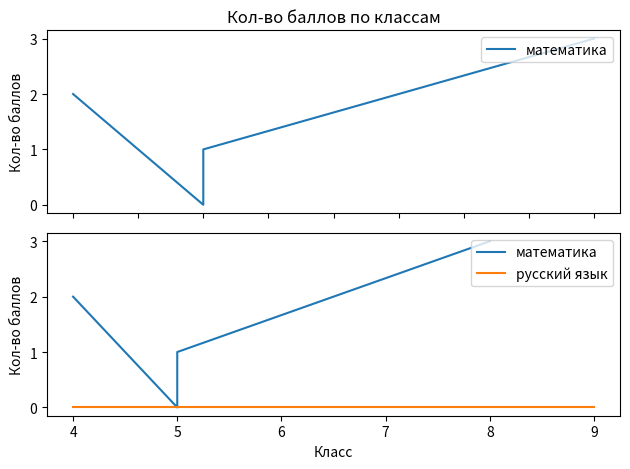

What is the change in value from 5 to 5?

+1